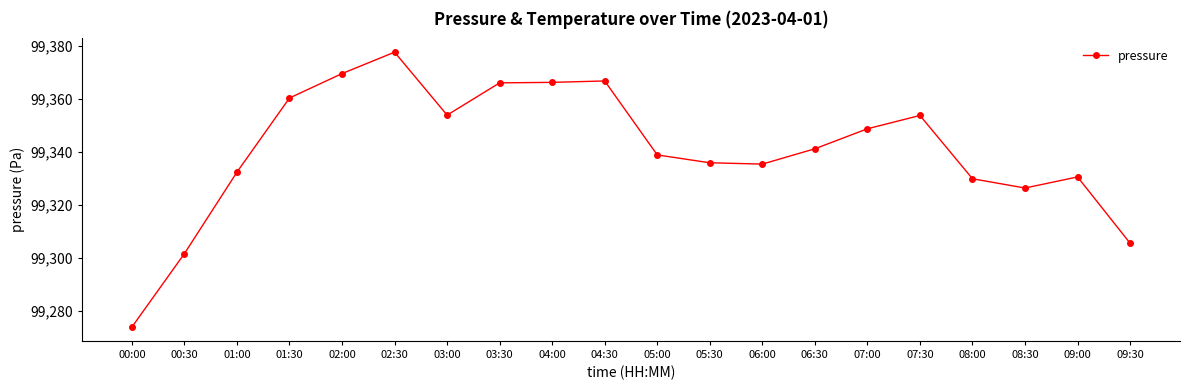

What is the label of the 11th point from the left?

05:00